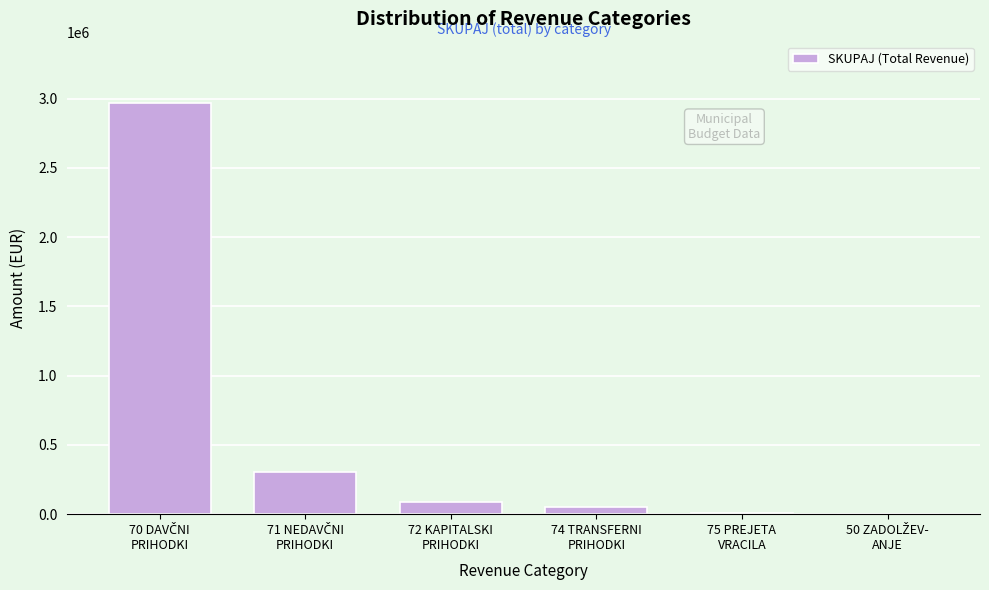

What is the greatest value displayed?

2965674.8